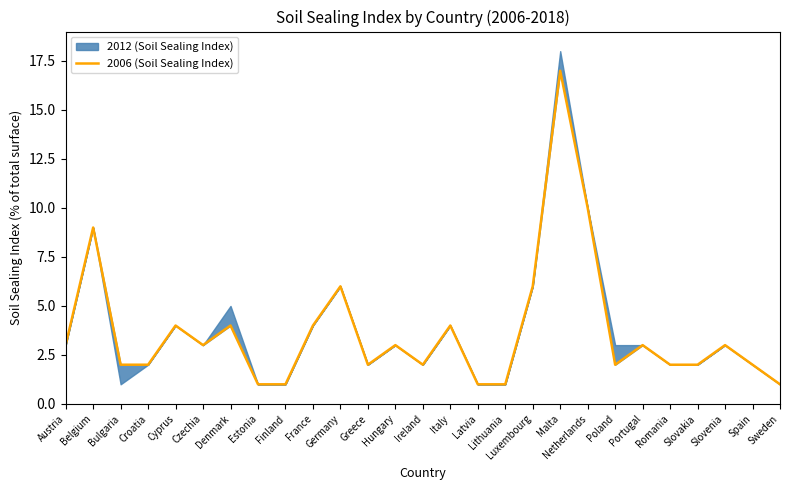

Where does the data first go above 3?

Belgium